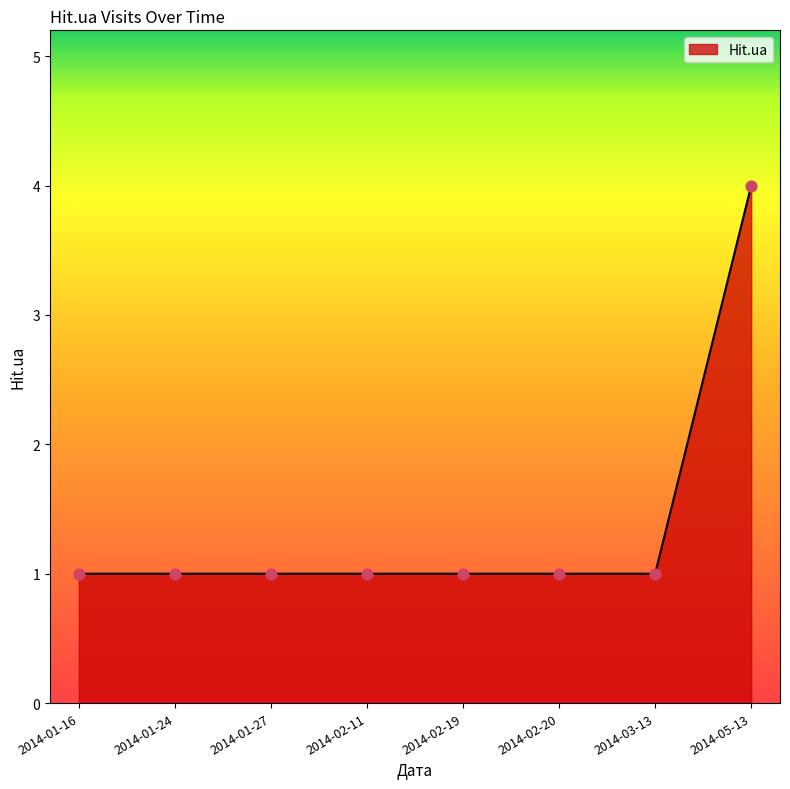

Which has a higher value, 2014-05-13 or 2014-01-27?

2014-05-13